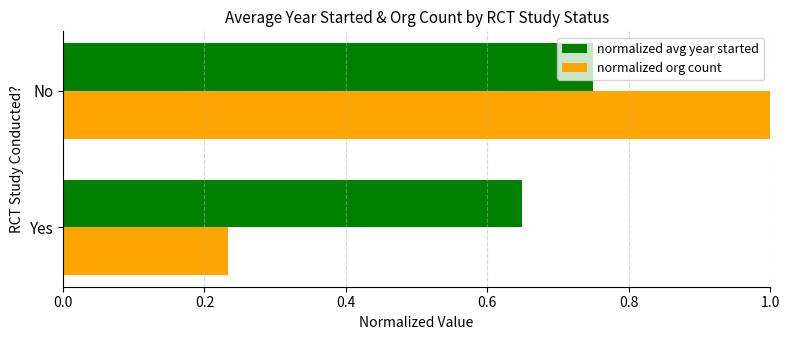

Is it true that normalized avg year started equals 1.1 at Yes?

False